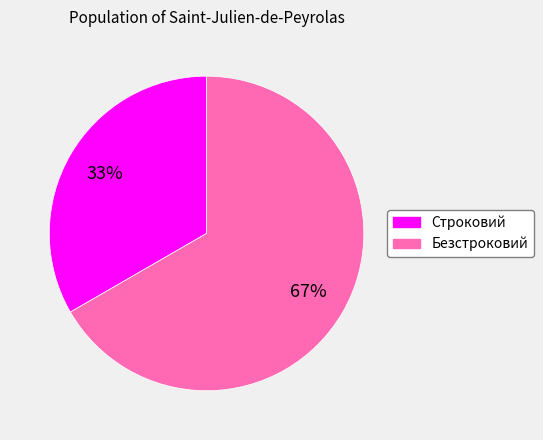

How many slices are in this pie chart?

2